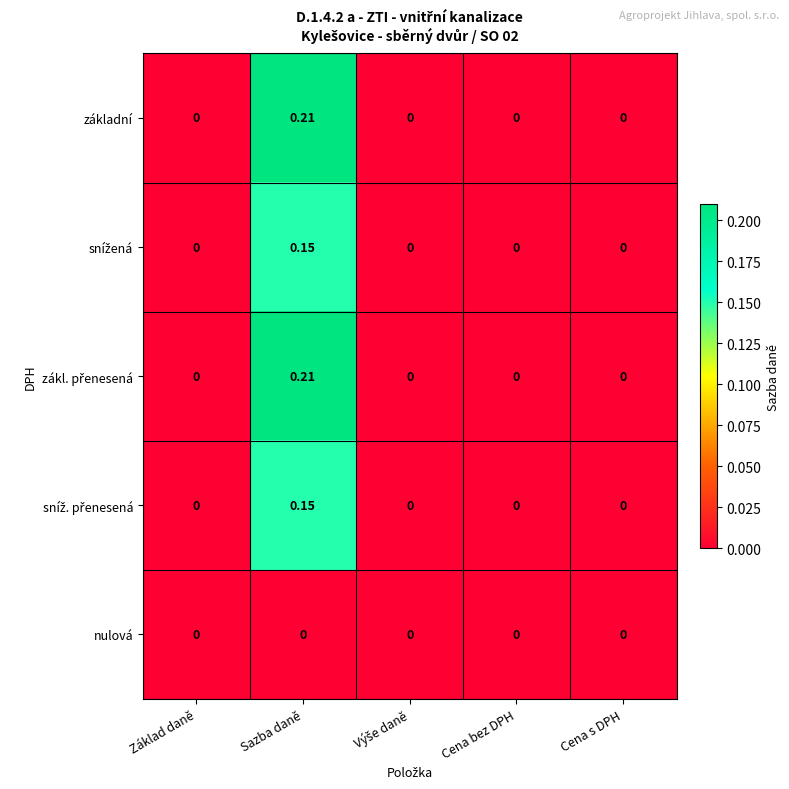

At which category is the sum across all series the highest?

Sazba daně